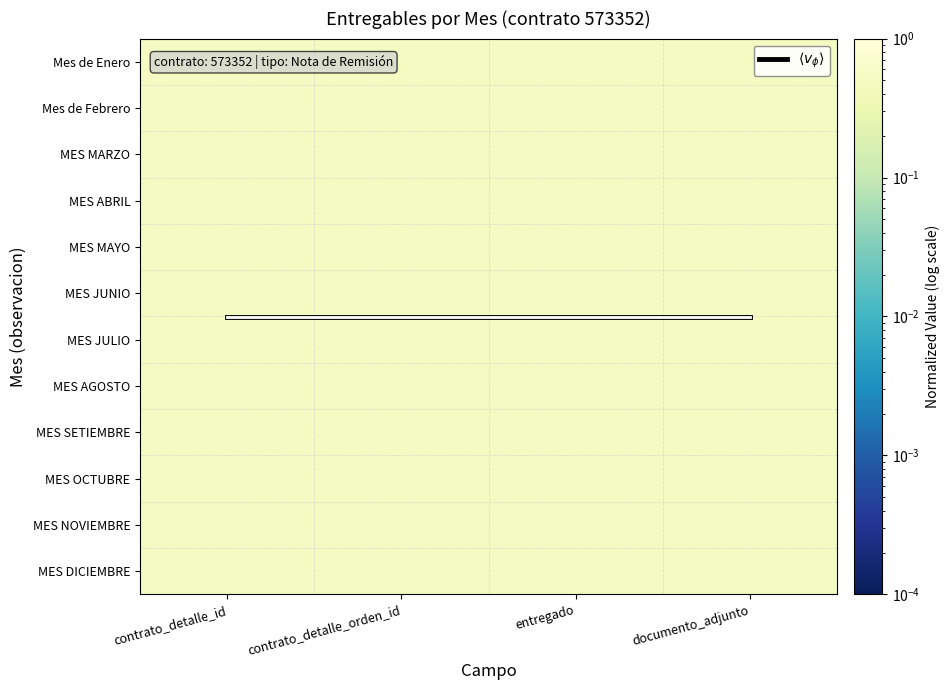

Is it true that MES MARZO equals 0.7 at documento_adjunto?

False